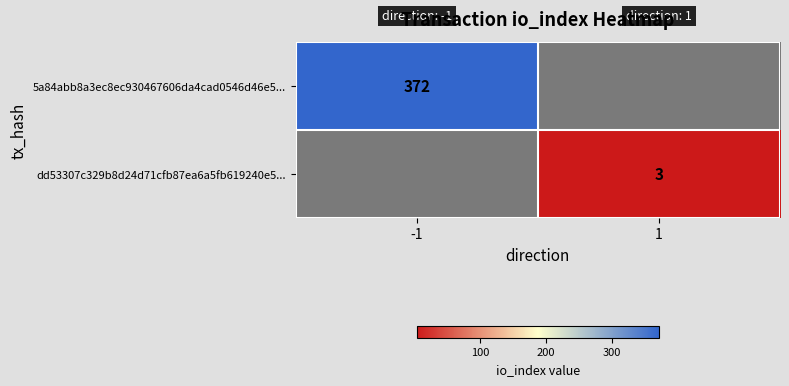

Between 1 and -1, which is larger?

-1